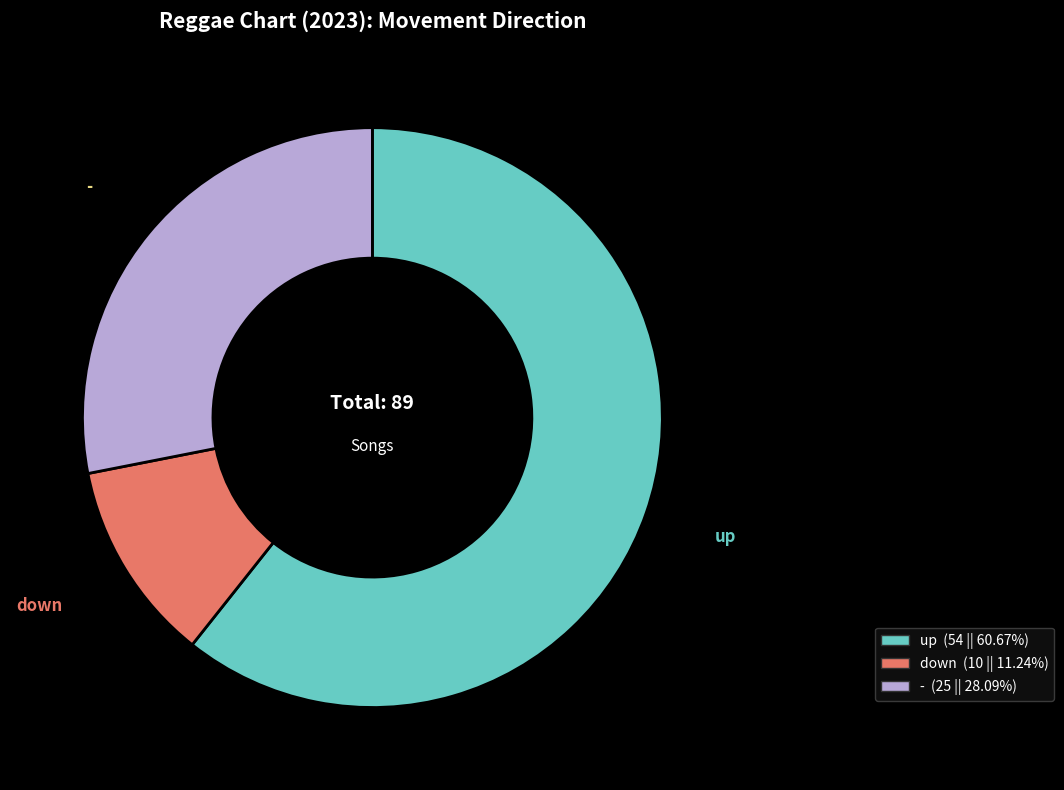

Rank the categories by value from lowest to highest.

down, -, up